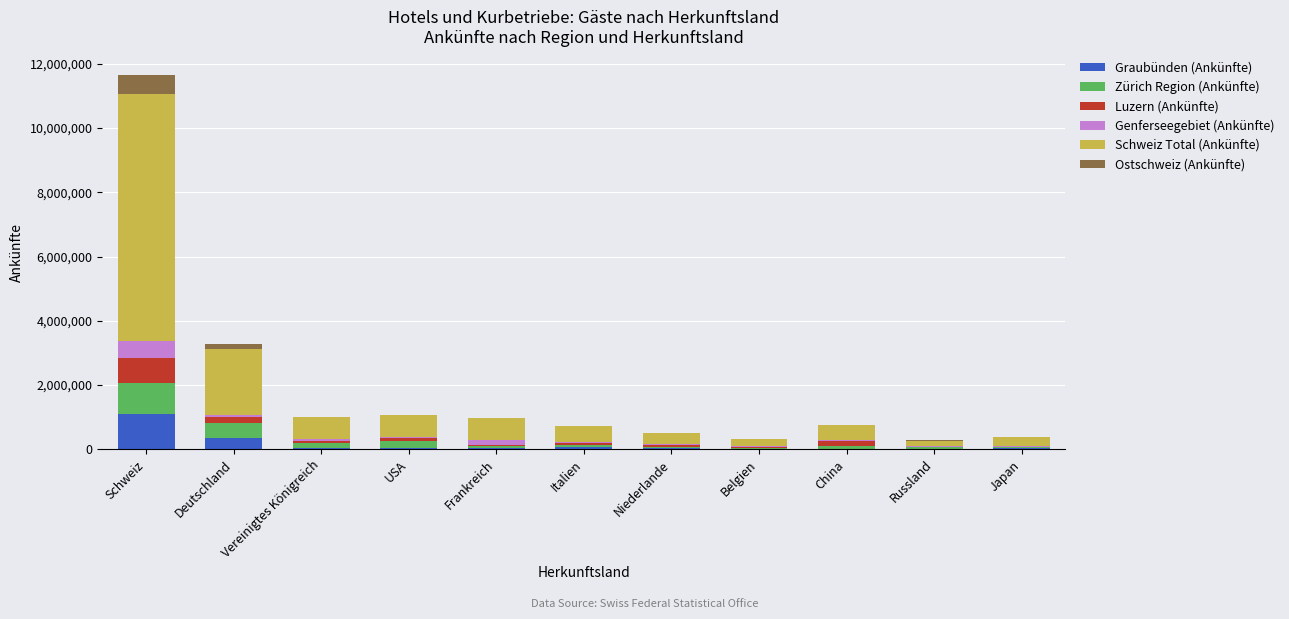

At which category is the sum across all series the highest?

Schweiz